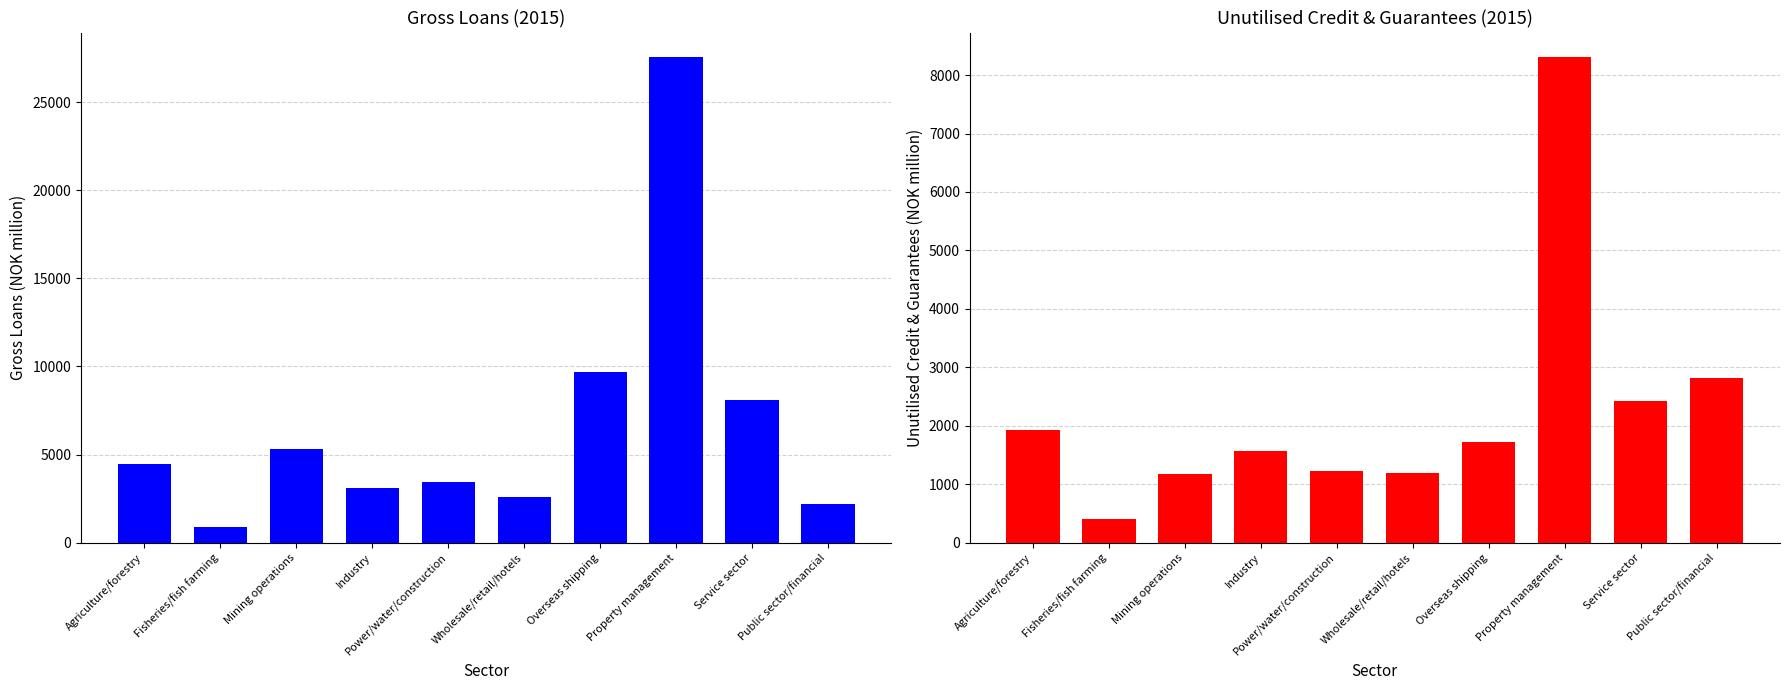

How many distinct data groups are displayed?

2